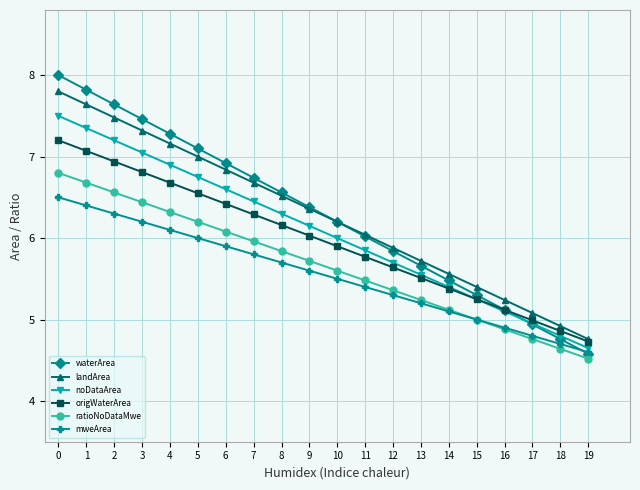

What is the value of the origWaterArea point at the 11th from the left?

5.9